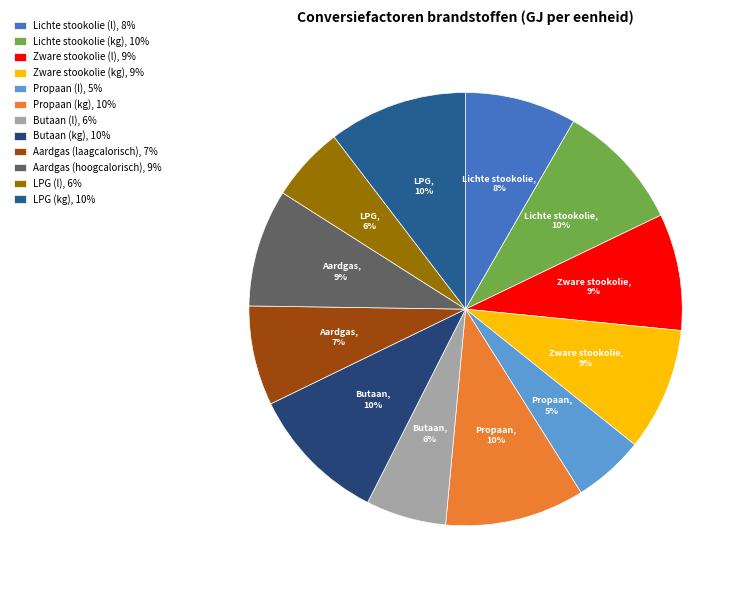

To the nearest percent, what portion does Butaan (kg) represent?

10%